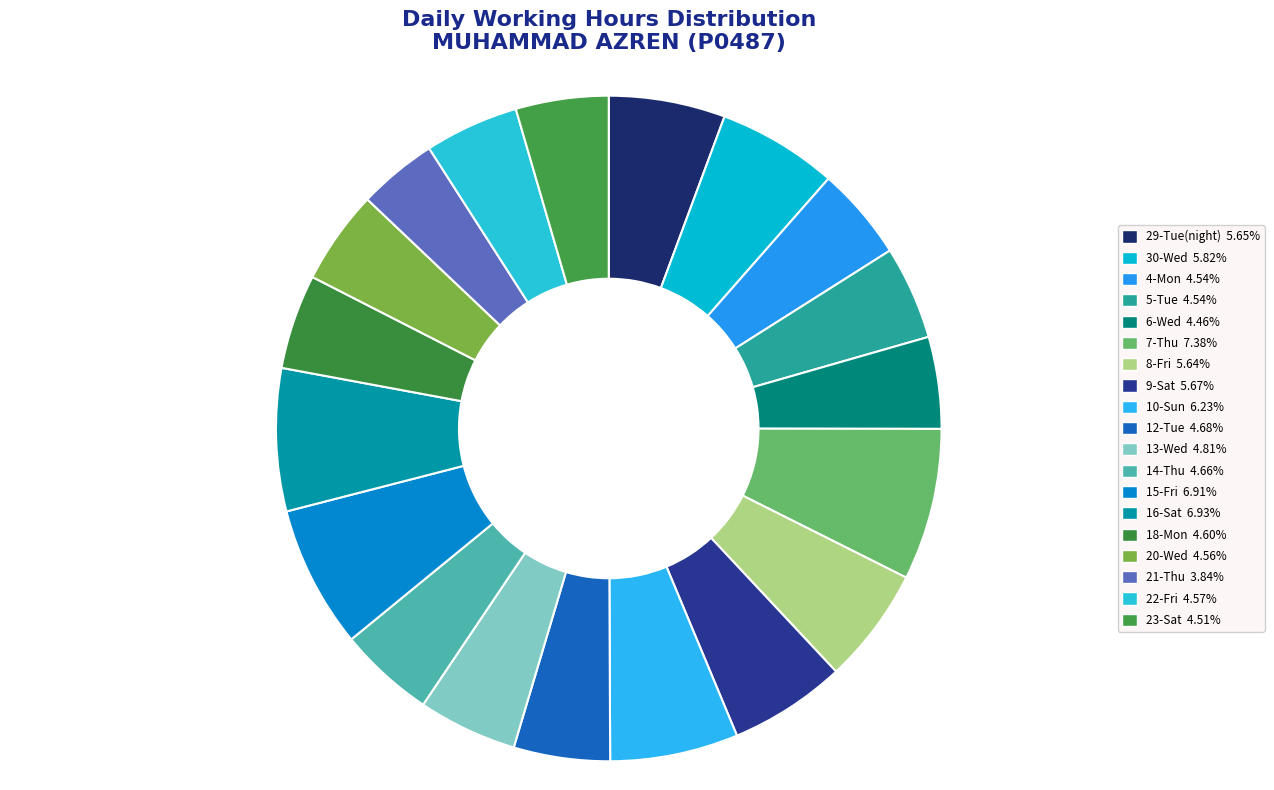

Count the number of slices in the pie.

19